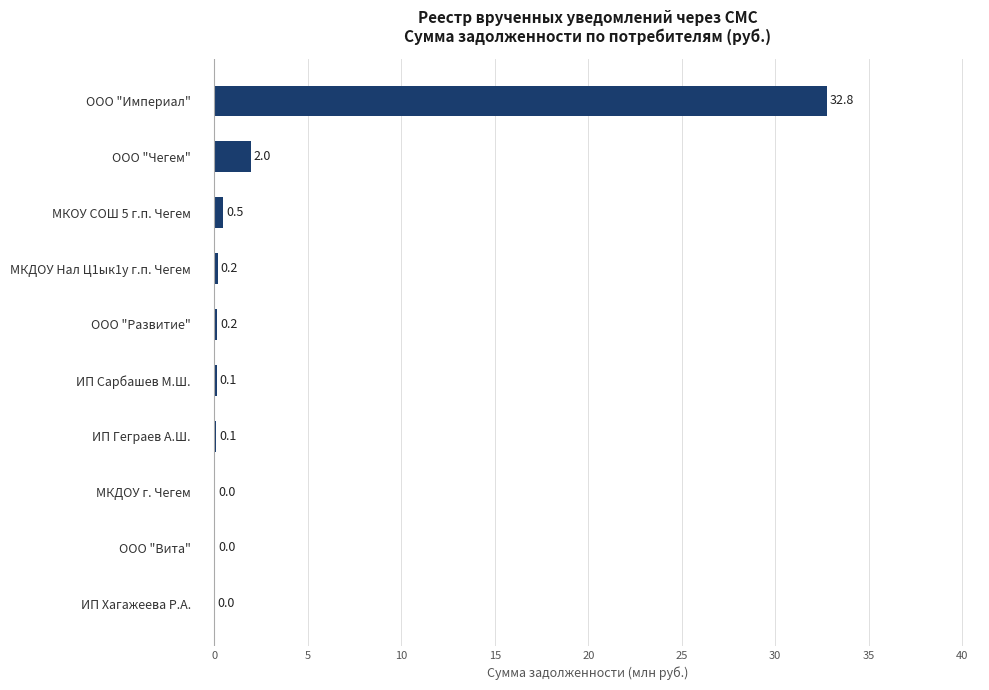

What is the maximum value shown in the chart?

32.8